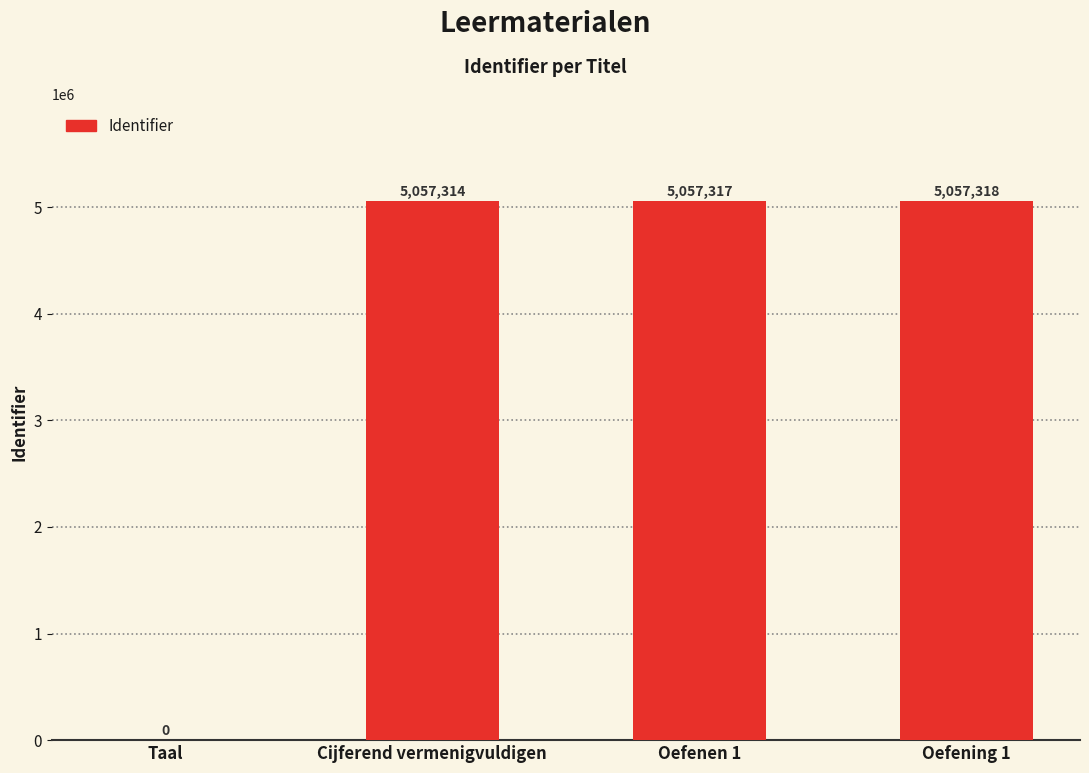

Which category has the highest value across all series?

Oefening 1